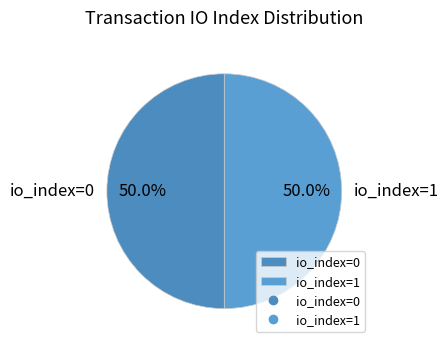

What is the ratio of the value at io_index=1 to the value at io_index=0?

1.0